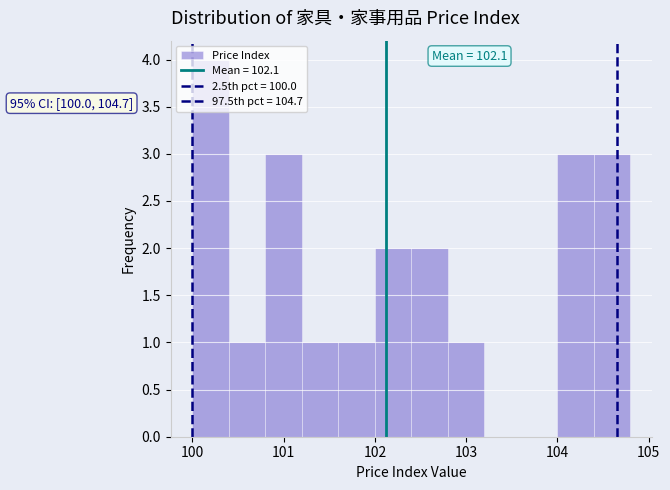

Which range on the x-axis has the tallest bar?

100.0 to 100.4